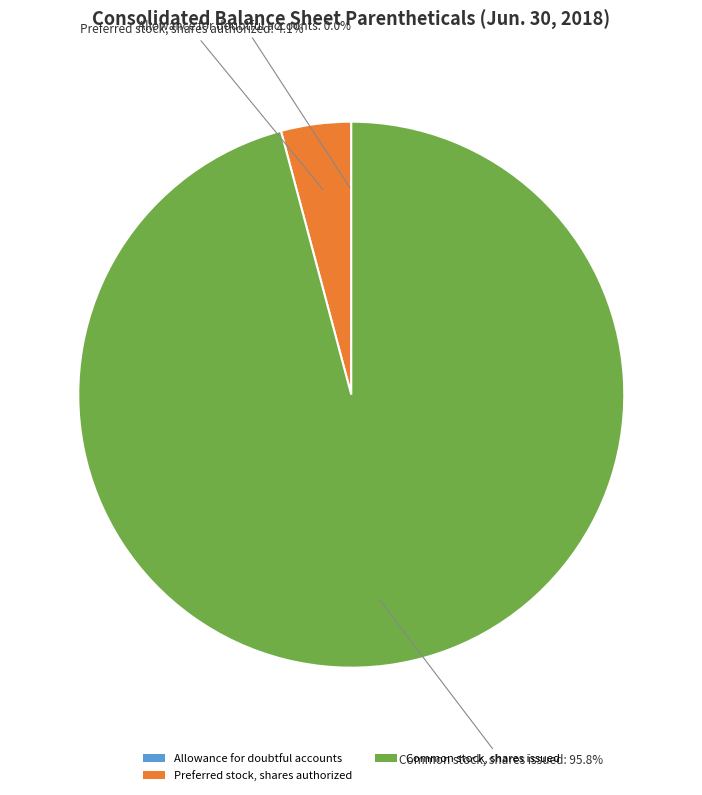

Which category has the biggest portion of the pie?

Common stock, shares issued